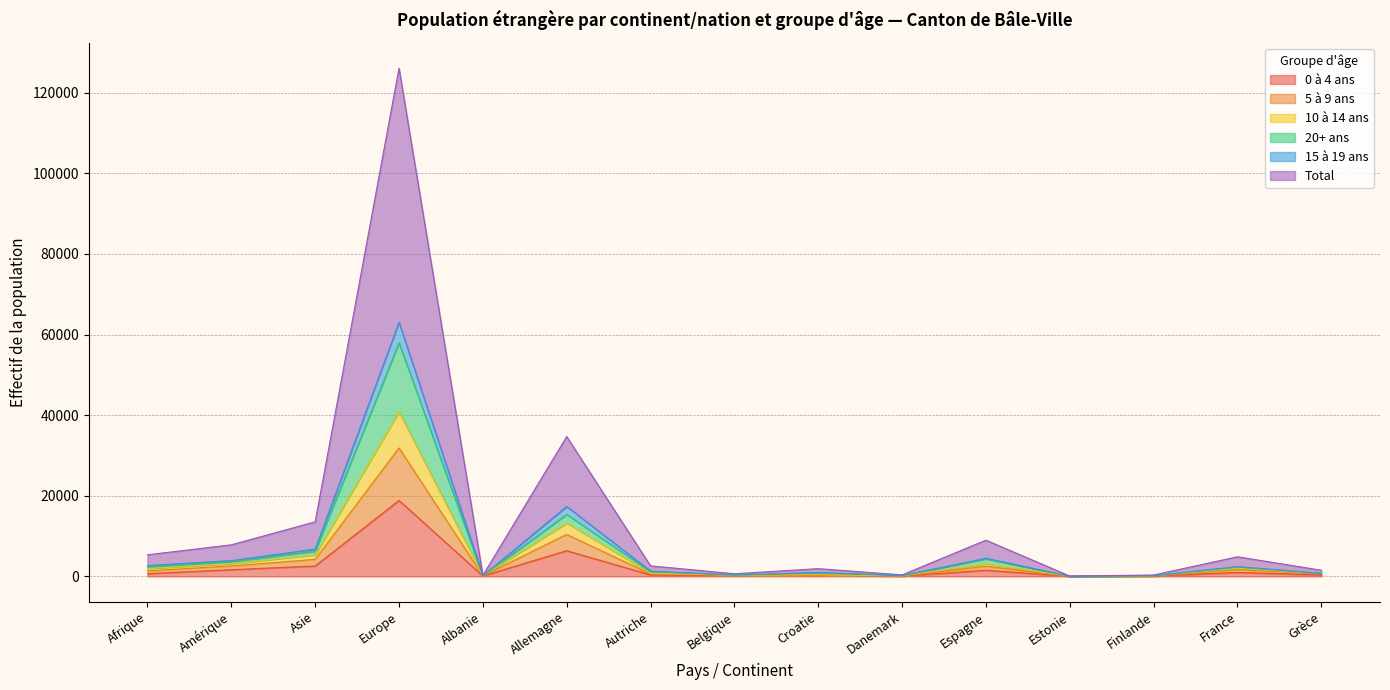

What is the maximum value for Total?

63035